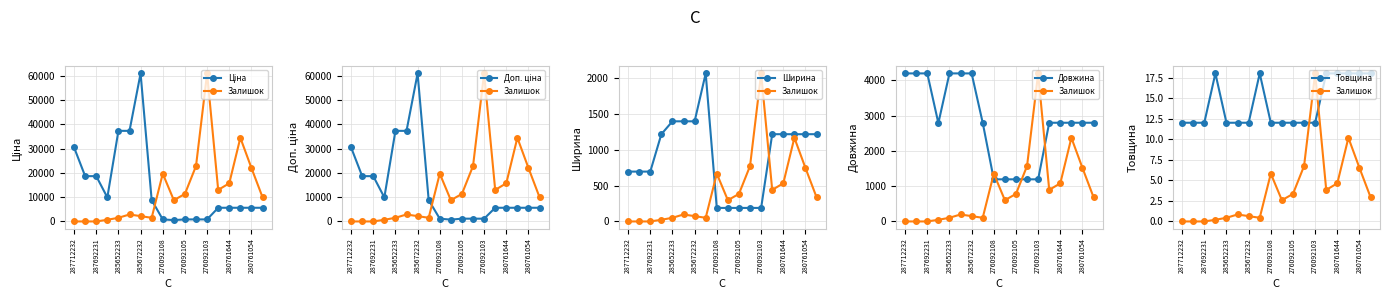

True or false: Залишок has a value of 9.0 at 276092108.

False